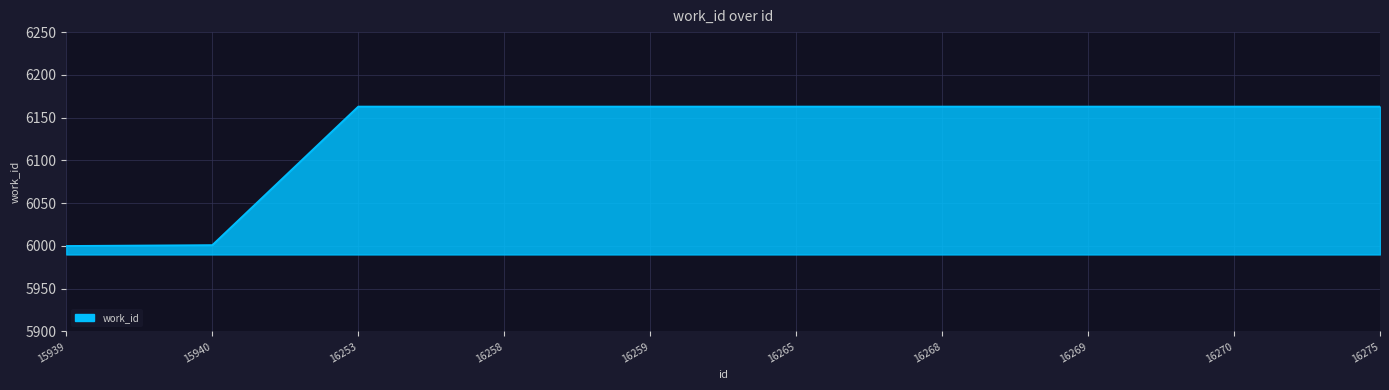

What is the minimum value shown in the chart?

6000